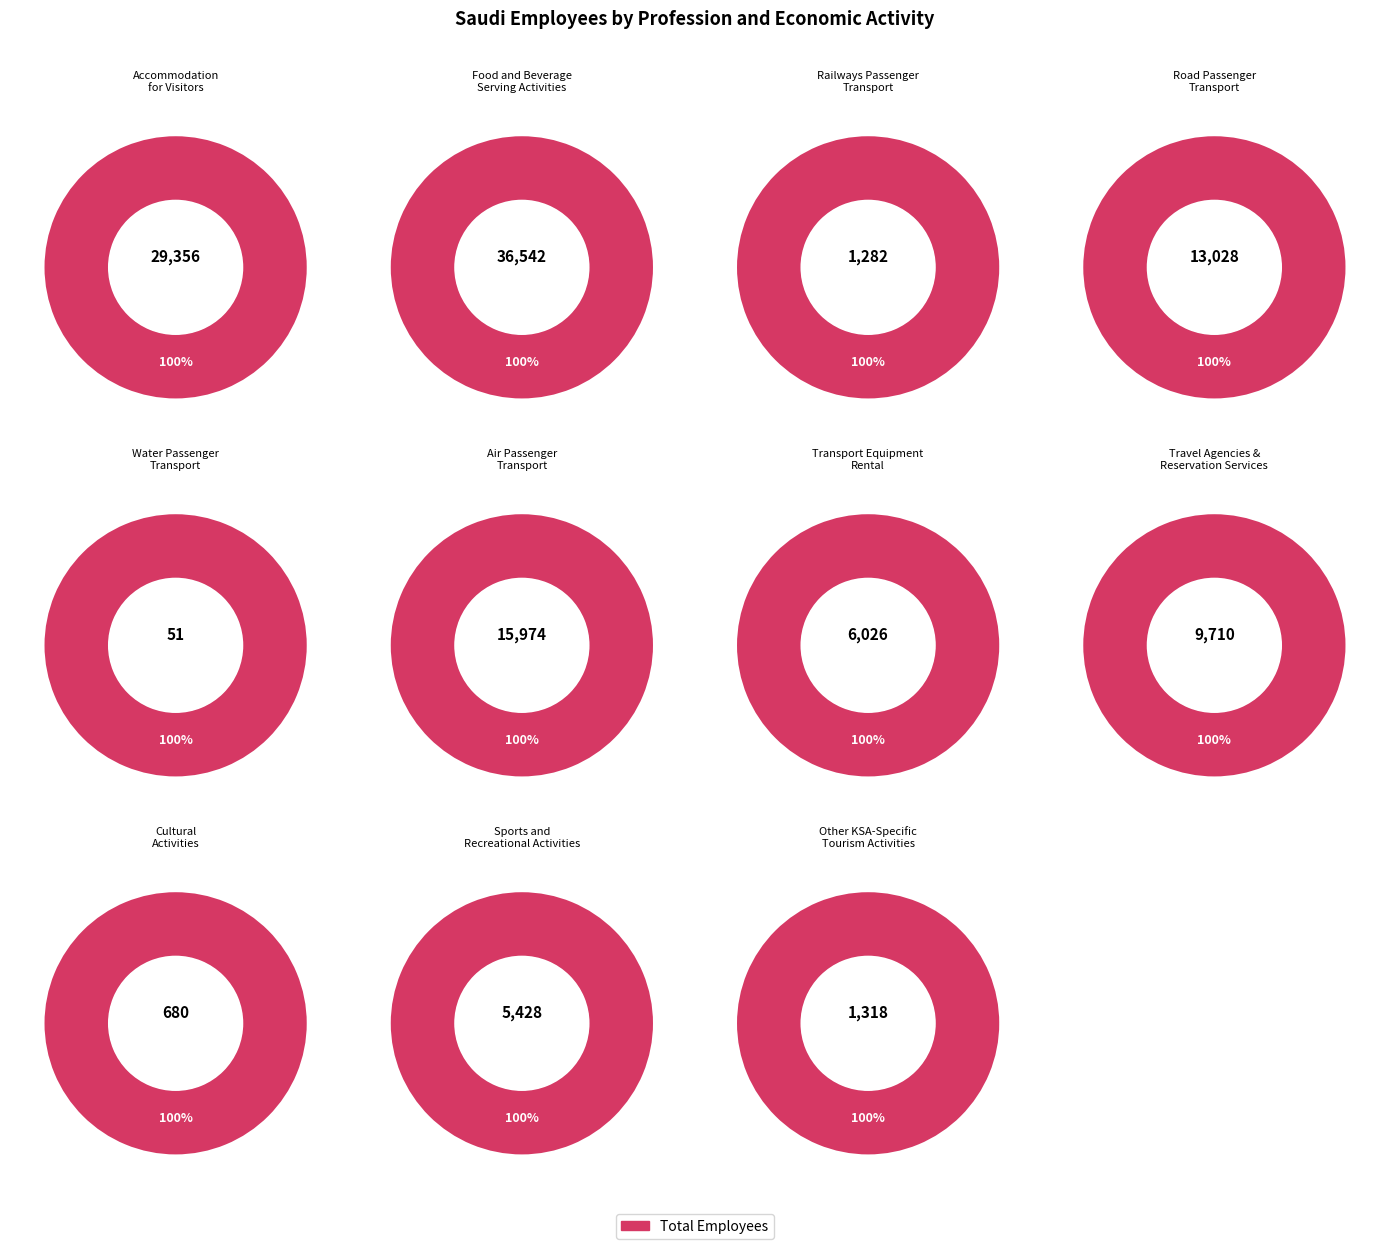

What is the smallest slice in the pie chart?

Water Passenger Transport